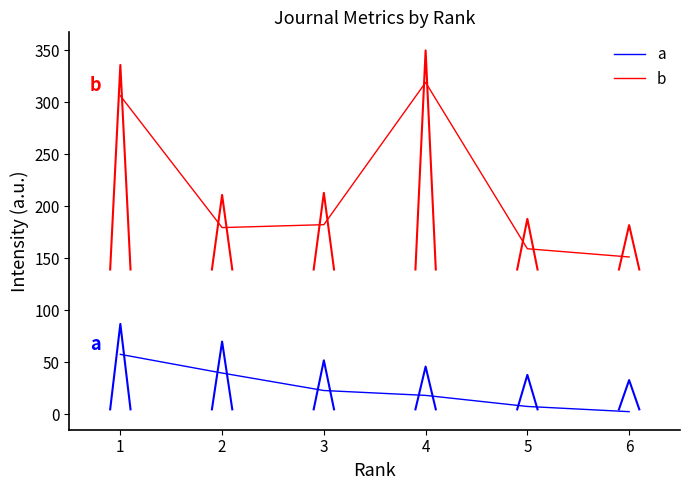

Between 2 and 3, which is larger?

2